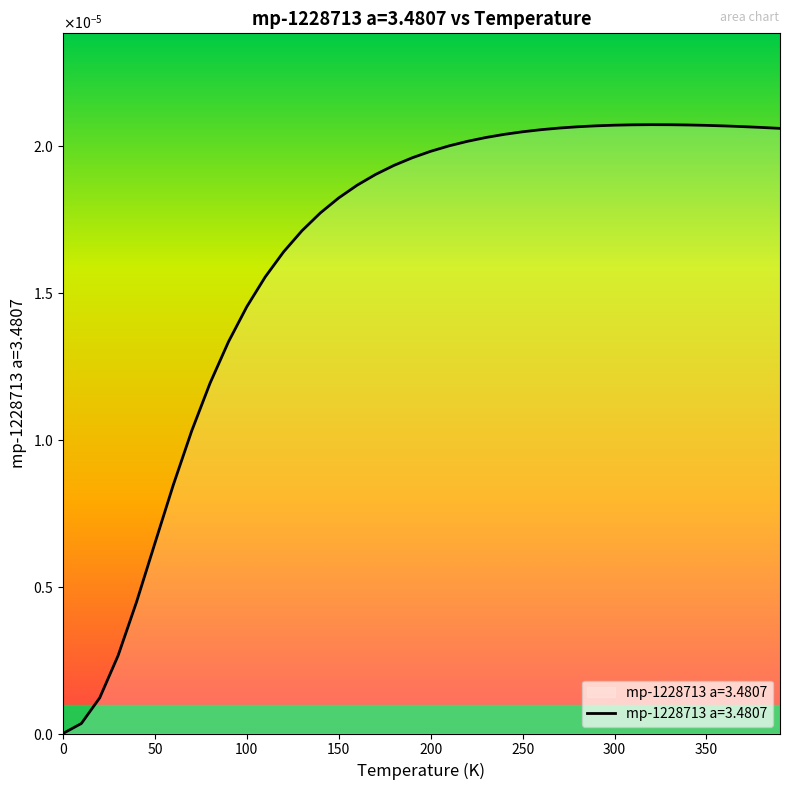

List the labels in order of value, smallest first.

0.0, 10.0, 20.0, 30.0, 40.0, 50.0, 60.0, 70.0, 80.0, 90.0, 100.0, 110.0, 120.0, 130.0, 140.0, 150.0, 160.0, 170.0, 180.0, 190.0, 200.0, 210.0, 220.0, 230.0, 240.0, 250.0, 260.0, 390.0, 270.0, 380.0, 280.0, 370.0, 360.0, 290.0, 350.0, 300.0, 340.0, 310.0, 330.0, 320.0